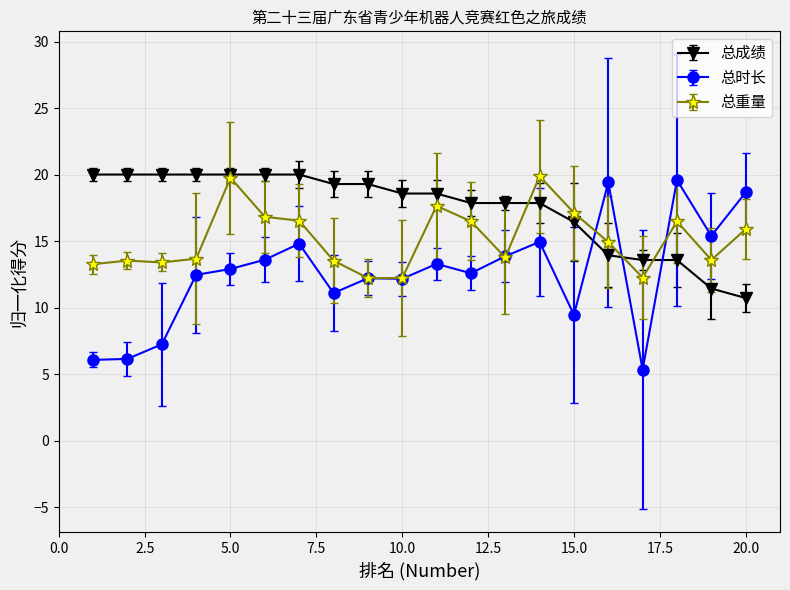

Which series has the widest spread of values?

总时长